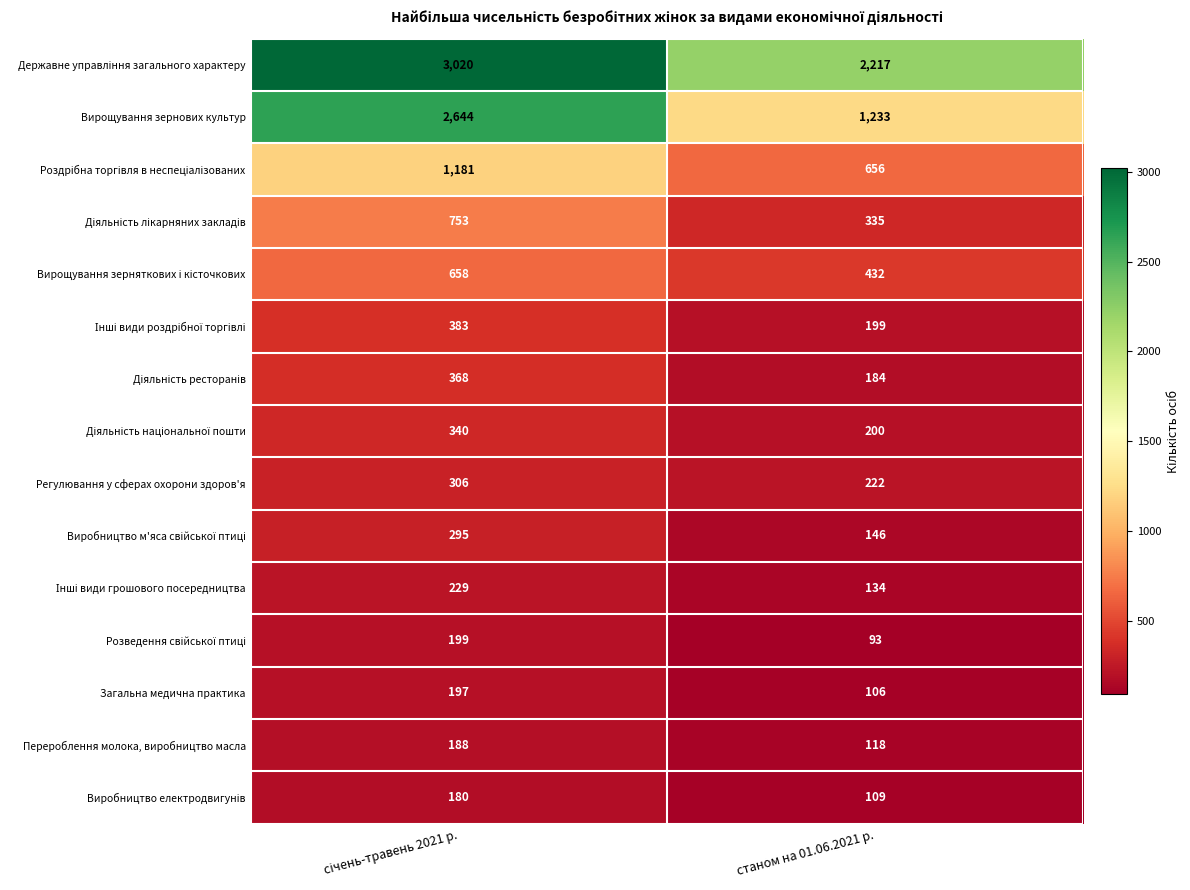

Which series has the largest range (max minus min)?

Вирощування зернових культур